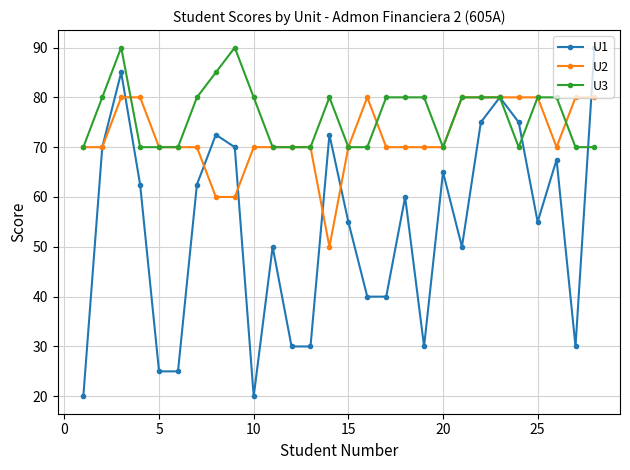

True or false: U1 has more than 0 points higher than both neighbors.

True